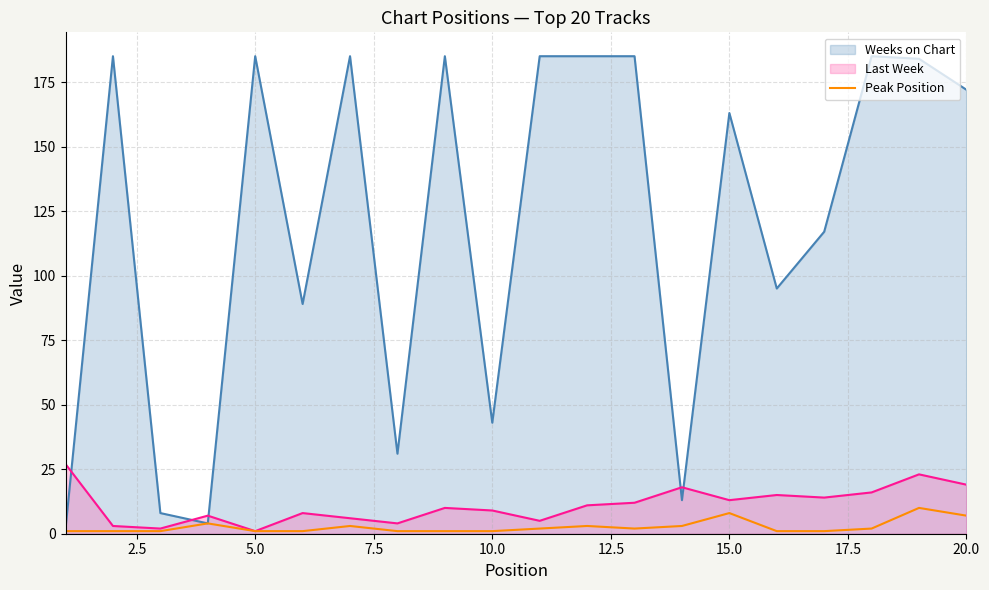

List the series in order of their peak value, highest first.

Weeks on Chart, Last Week, Peak Position